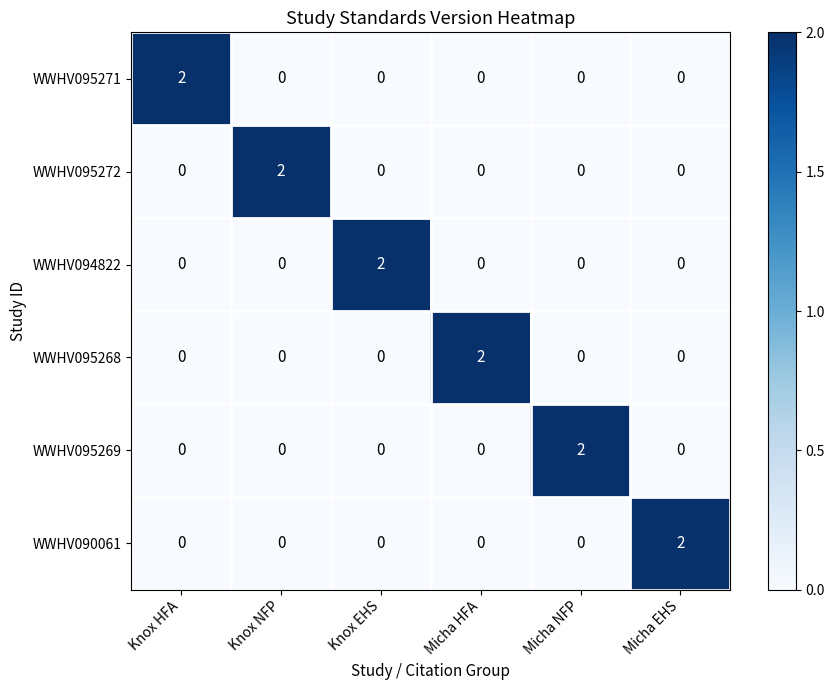

Is it true that WWHV095268 equals 0 at Knox NFP?

True